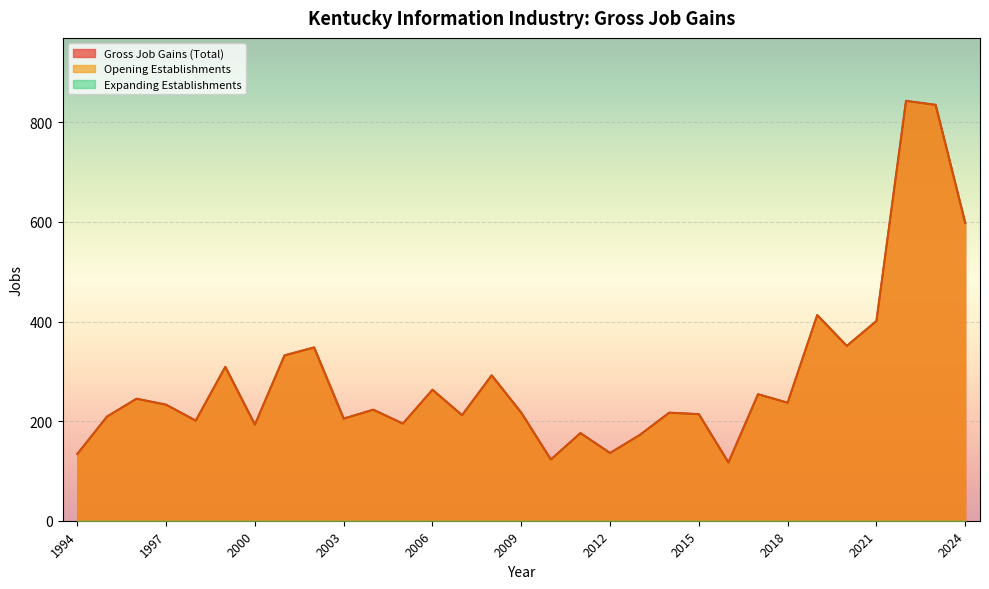

Where is the first local maximum for Opening Establishments?

1996